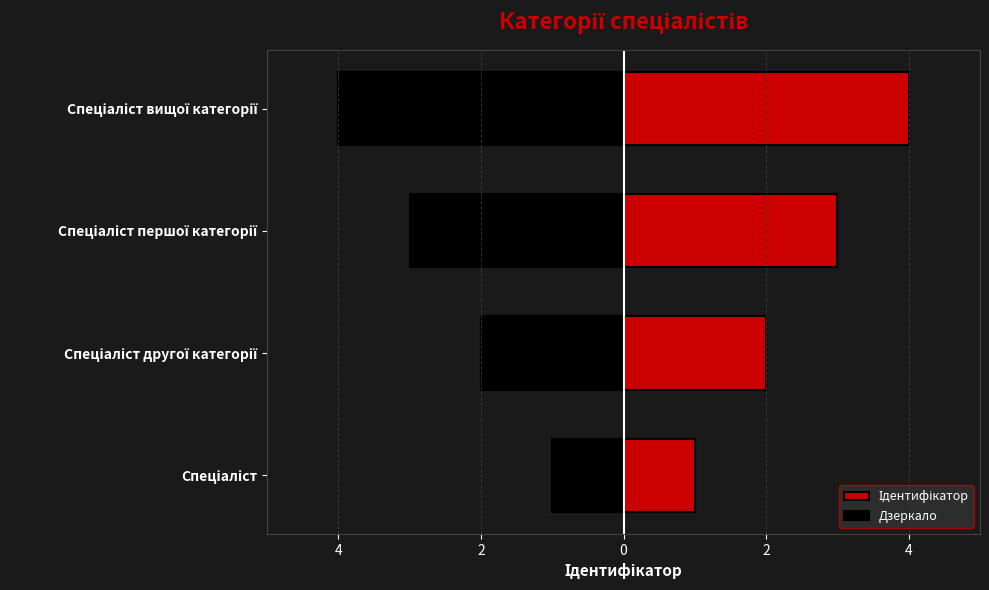

What are all the series names shown in the legend?

Ідентифікатор, Дзеркало